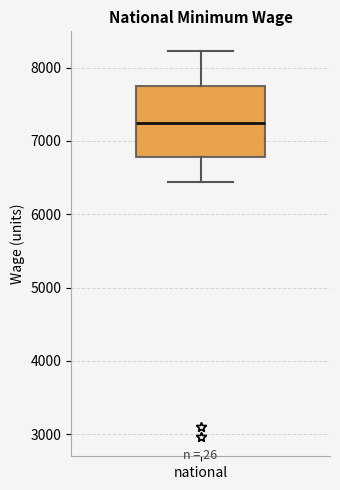

Transcribe this box plot: give where the median line is, the range the box spans, and where the two whiskers end, as read against the y-axis. The values are not printed on the chart, so give them approximately, as read against the axis.

median 7300, box 6800 to 7700, whiskers 6400 to 8200